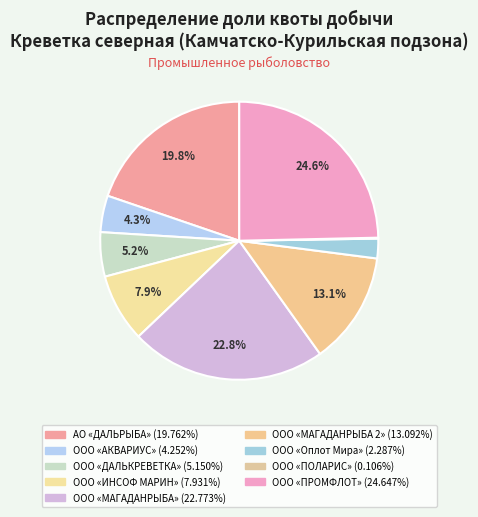

What percentage is the ООО «МАГАДАНРЫБА» slice, to the nearest percent?

23%